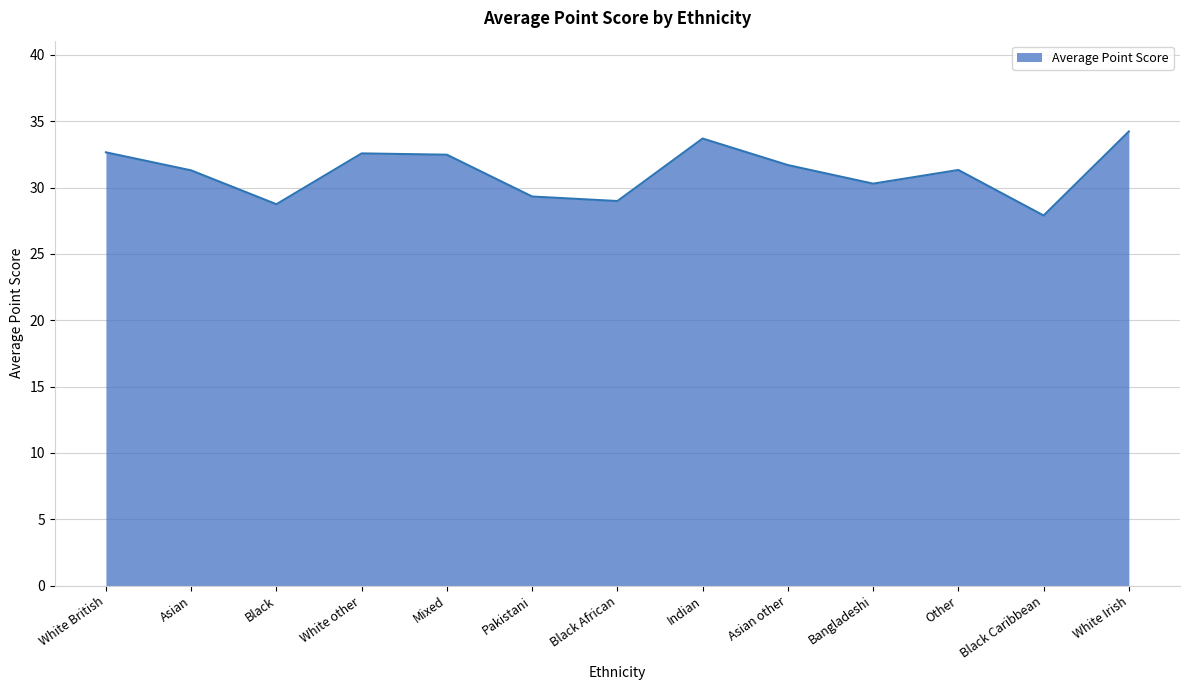

The value at Black African is 29.0. True or false?

True